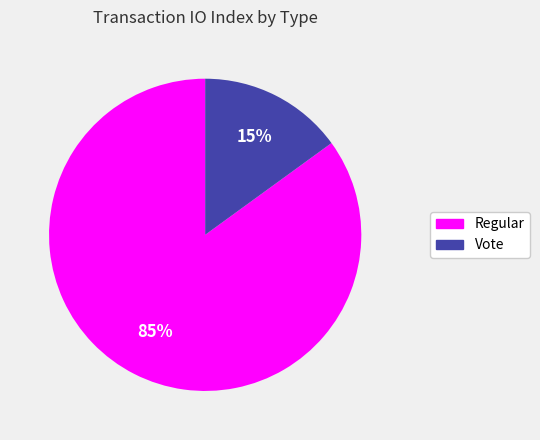

Which category accounts for the majority?

Regular